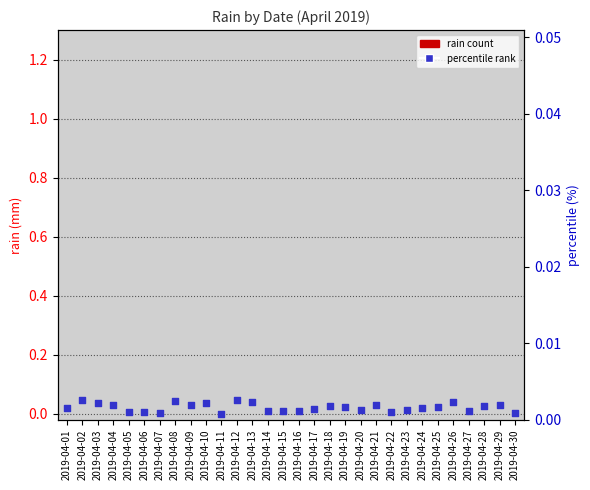

Which series contains the lowest Y value?

rain